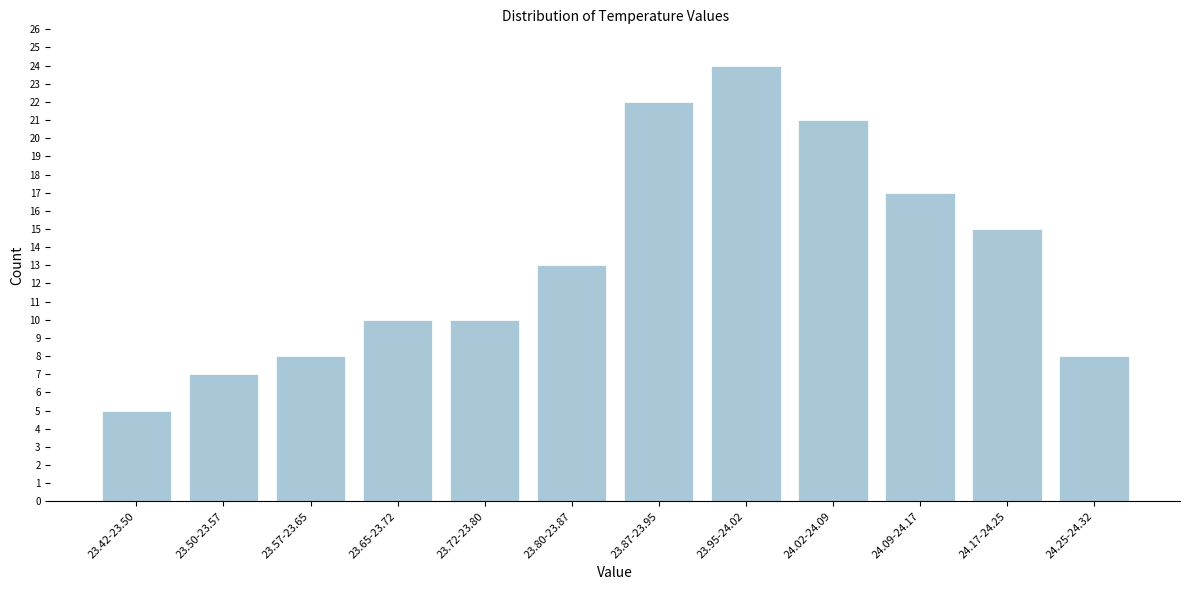

Reading right to left, list all the values displayed in this chart.

24.25-24.32=8	24.17-24.25=15	24.09-24.17=17	24.02-24.09=21	23.95-24.02=24	23.87-23.95=22	23.80-23.87=13	23.72-23.80=10	23.65-23.72=10	23.57-23.65=8	23.50-23.57=7	23.42-23.50=5